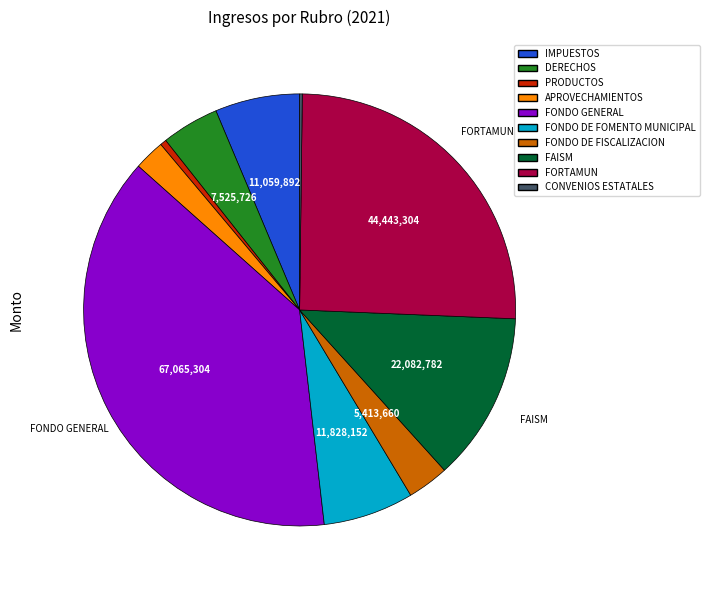

Is it true that PRODUCTOS is 0% of the pie?

True